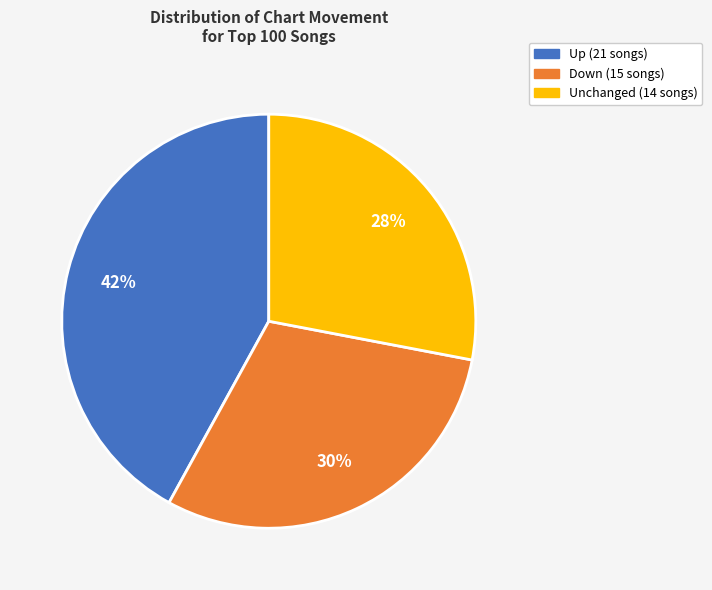

Is there any slice that represents more than half of the pie?

No